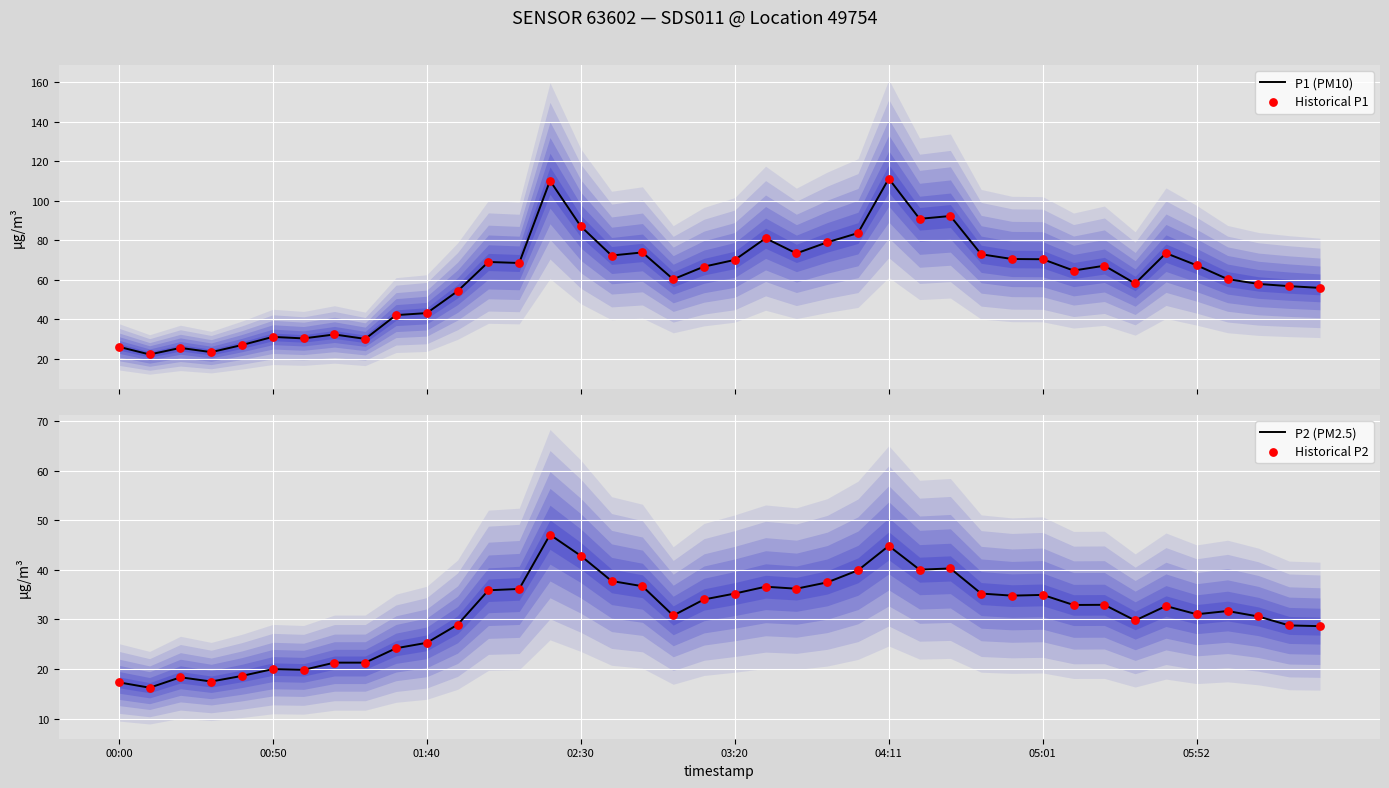

Is the value of Historical P1 at 21 greater than the value of P2 (PM2.5) at 28?

Yes